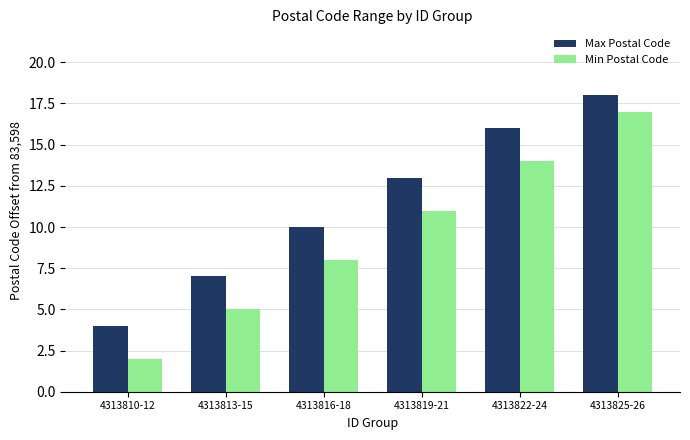

How many groups of bars are there?

6